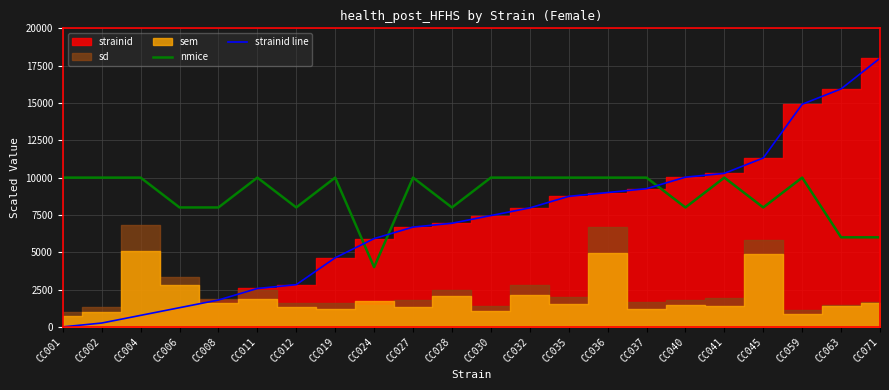

True or false: strainid line and nmice cross at least once.

True